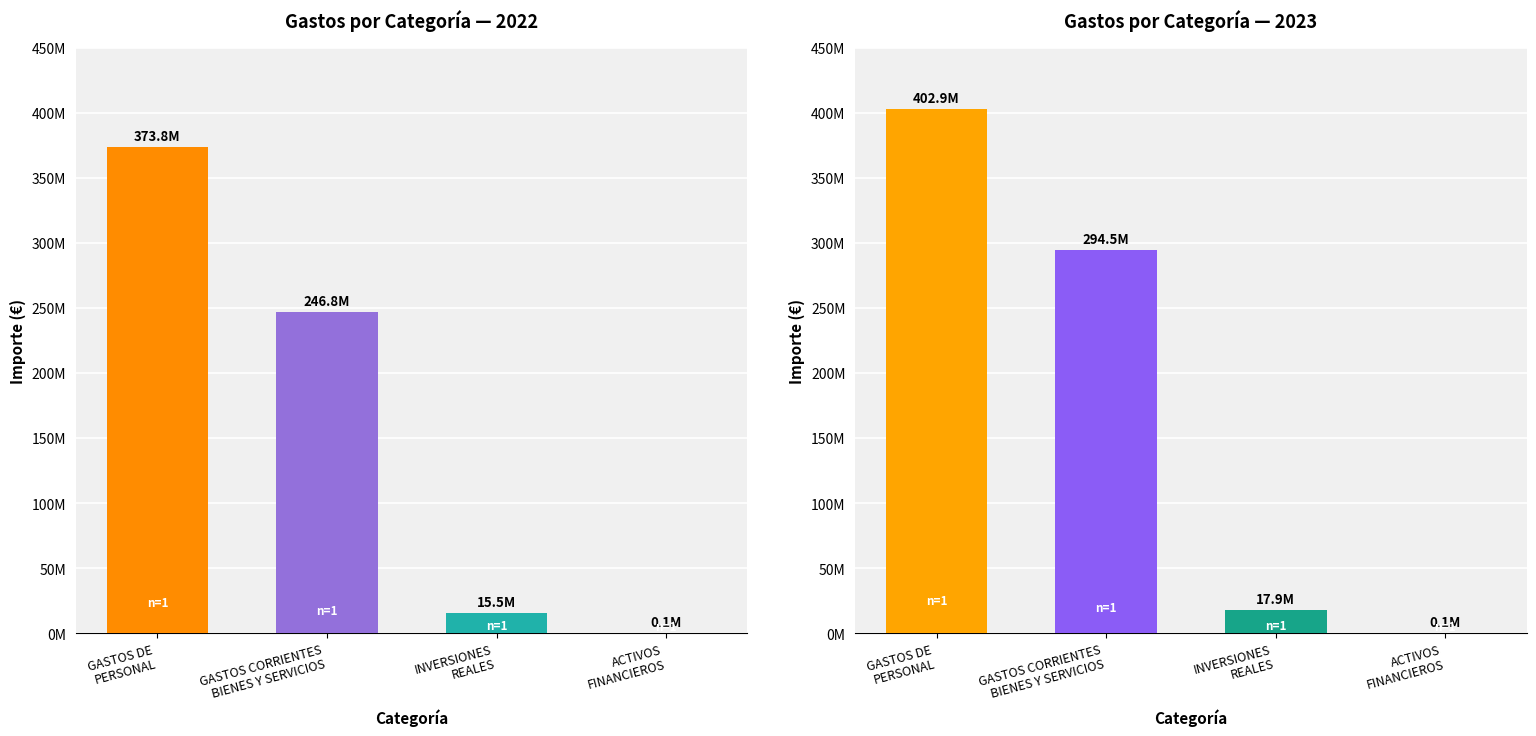

True or false: 2023 has a value of 528993015 at GASTOS DE PERSONAL.

False